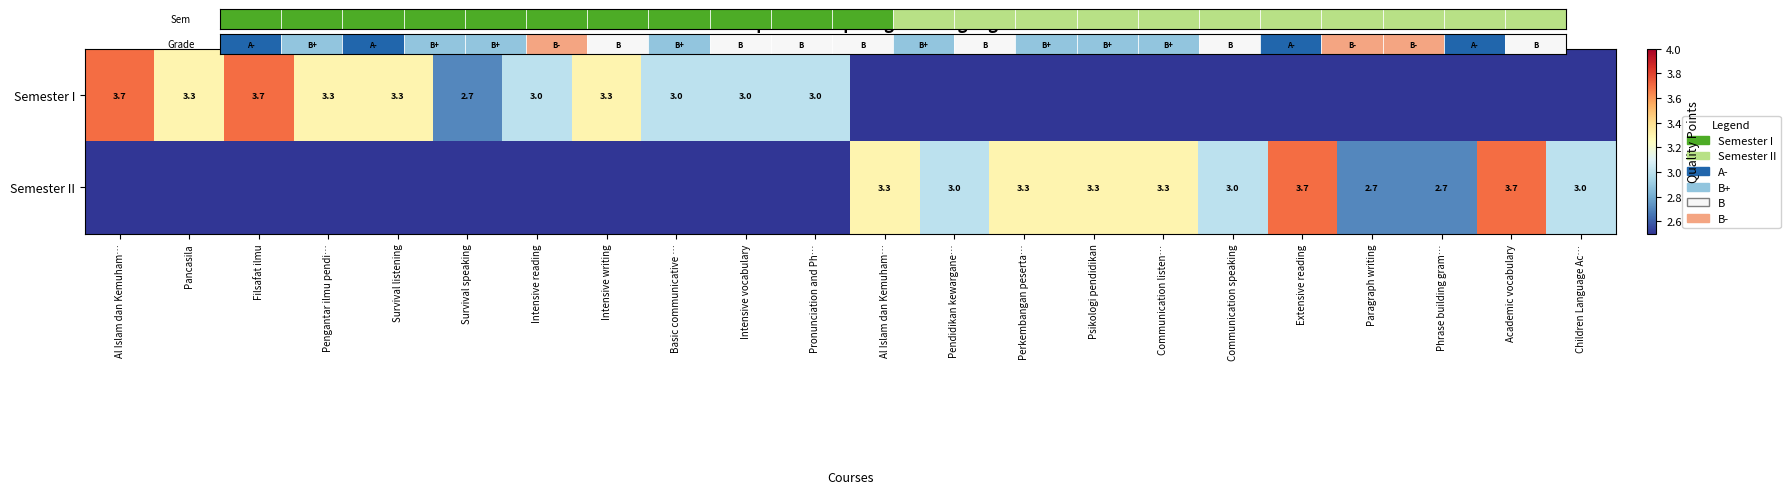

Is the value of Semester I at Al Islam dan Kemuham… greater than the value of Semester II at Extensive reading?

No